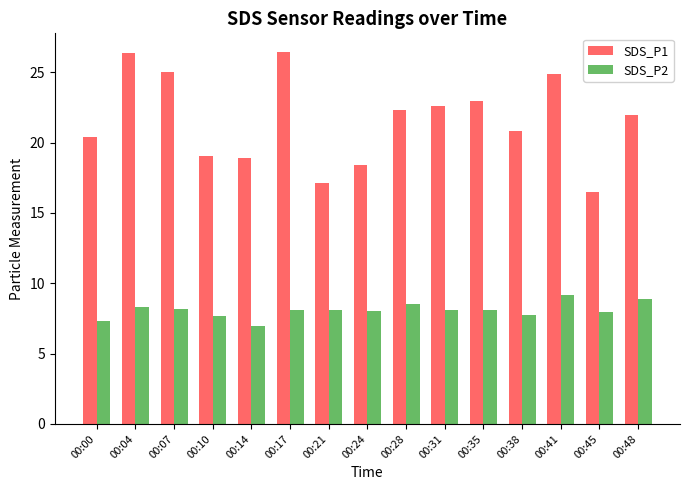

At how many categories does at least one series exceed 12?

15